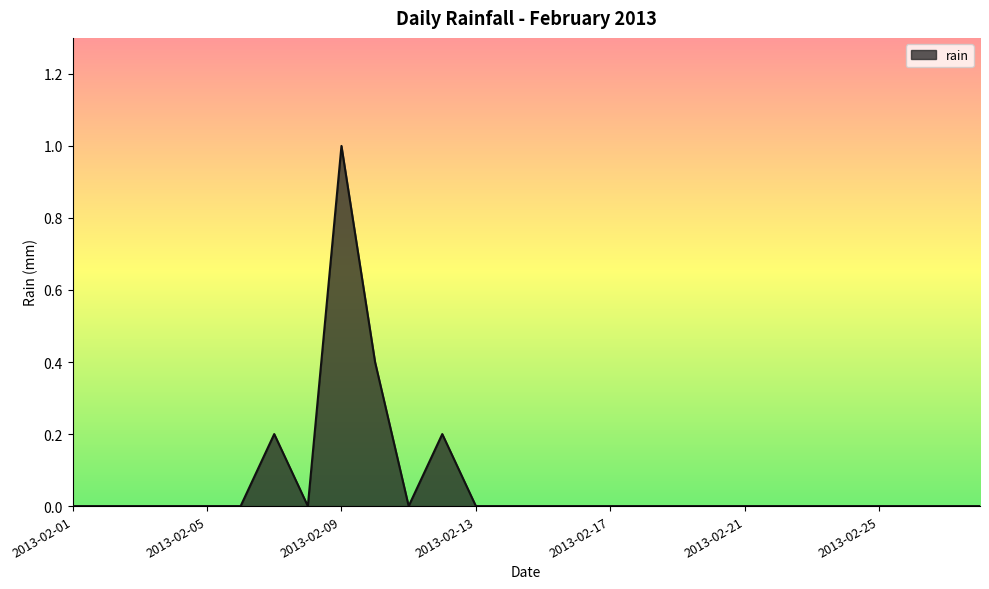

What is the difference between the maximum and minimum values?

1.0